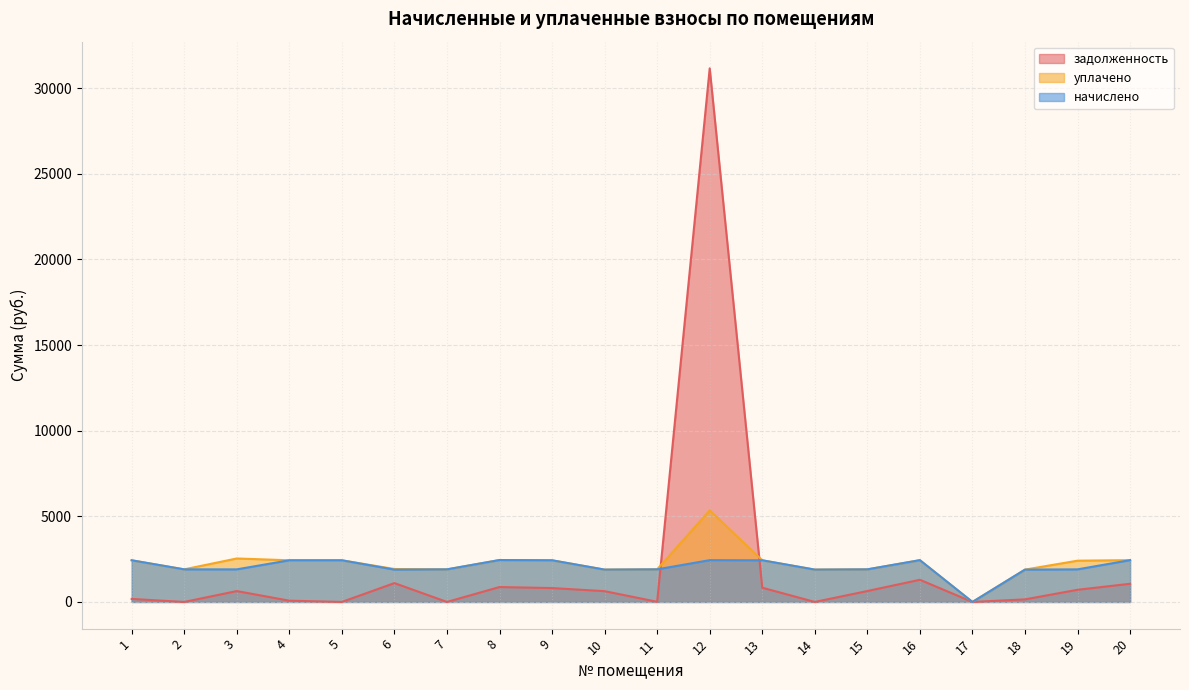

After their last crossing, which series has the higher values: уплачено or задолженность?

уплачено